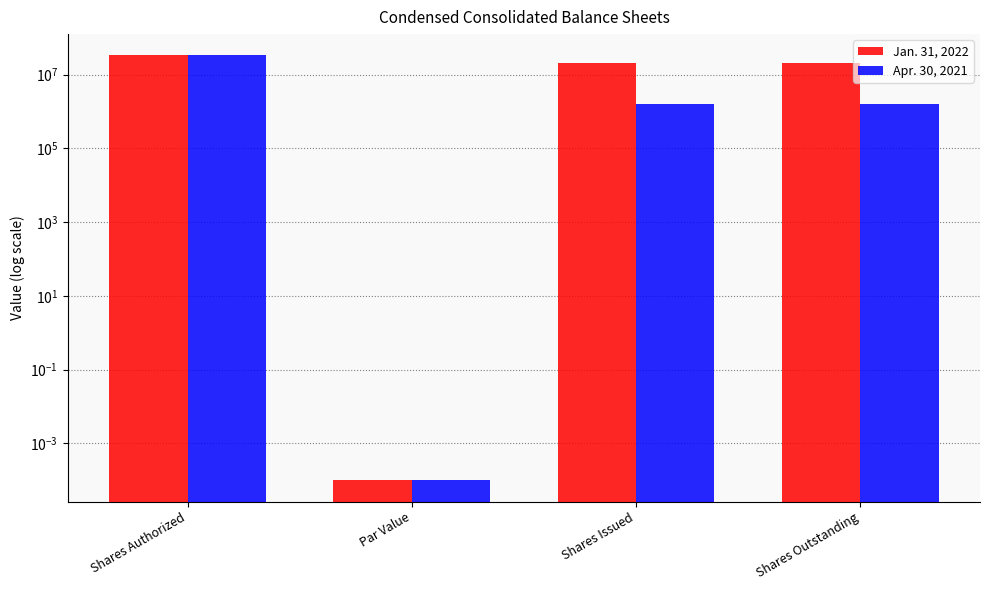

What is the label of the 4th bar from the right?

Shares Authorized